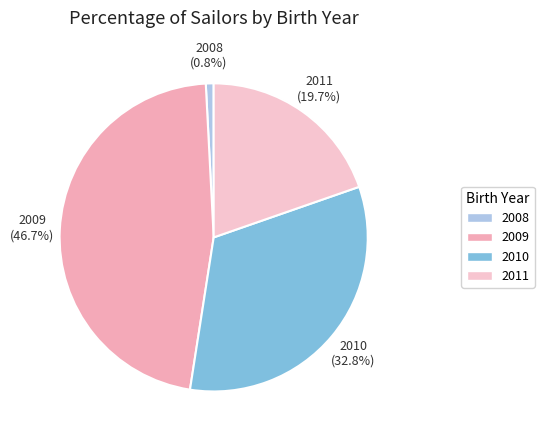

Which category has the smallest portion of the pie?

2008